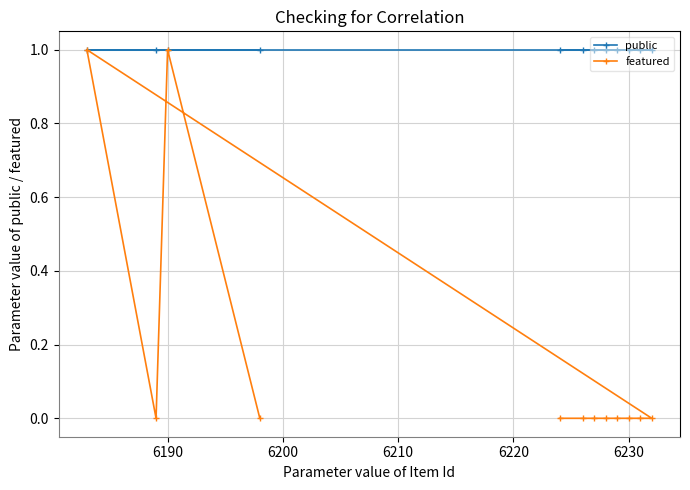

Rank the series by their average value, from highest to lowest.

public, featured